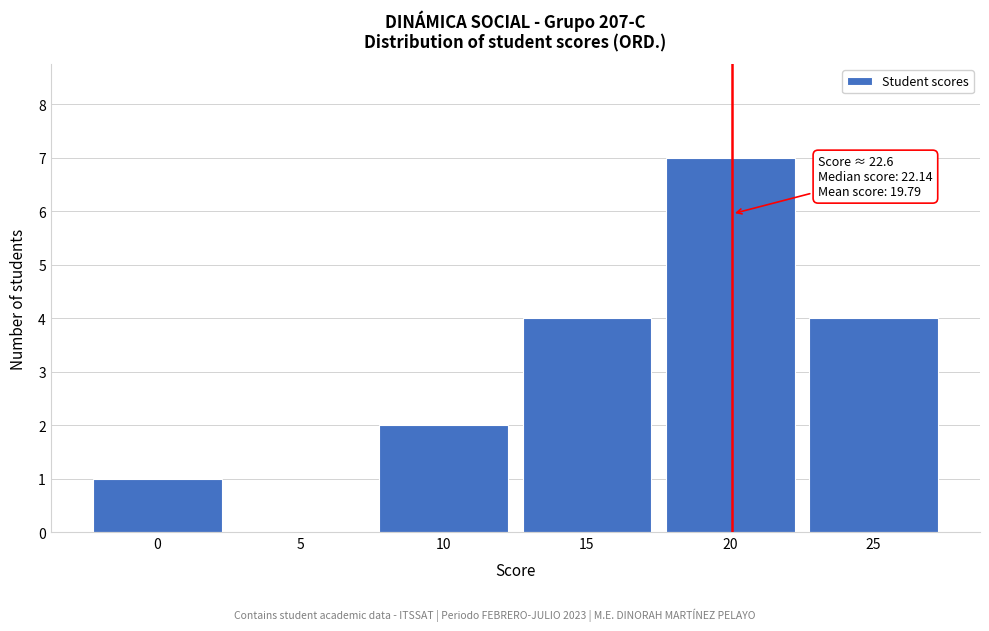

Reading left to right, transcribe all the data shown in this chart.

0=1	5=0	10=2	15=4	20=7	25=4